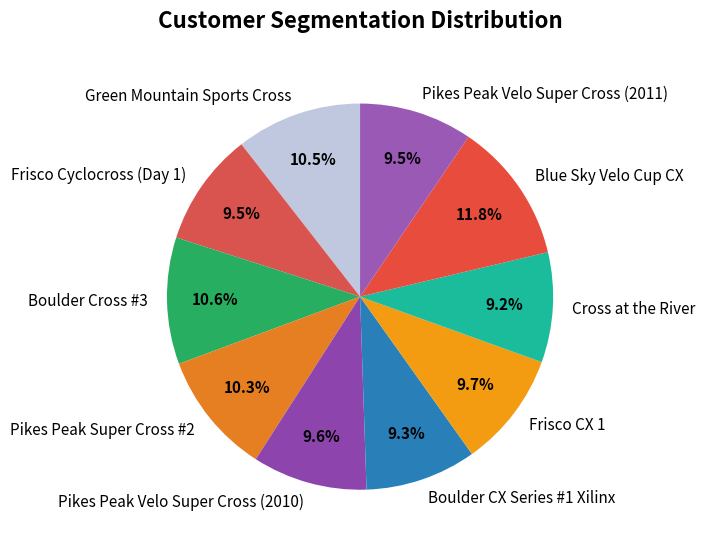

Is the sum of Pikes Peak Super Cross #2 and Boulder Cross #3 greater than half?

No